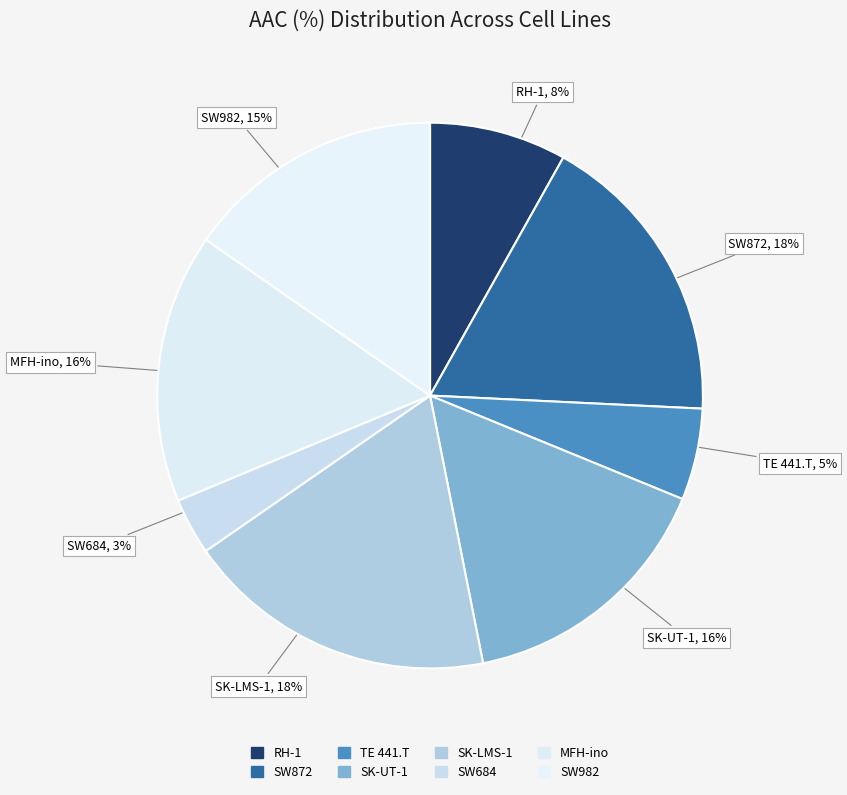

Count the number of slices in the pie.

8